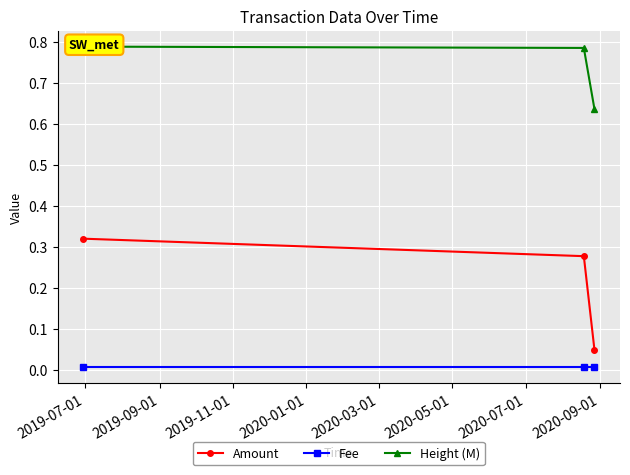

True or false: Height (M) has a value of 0.8 at 2019-09-01.

True